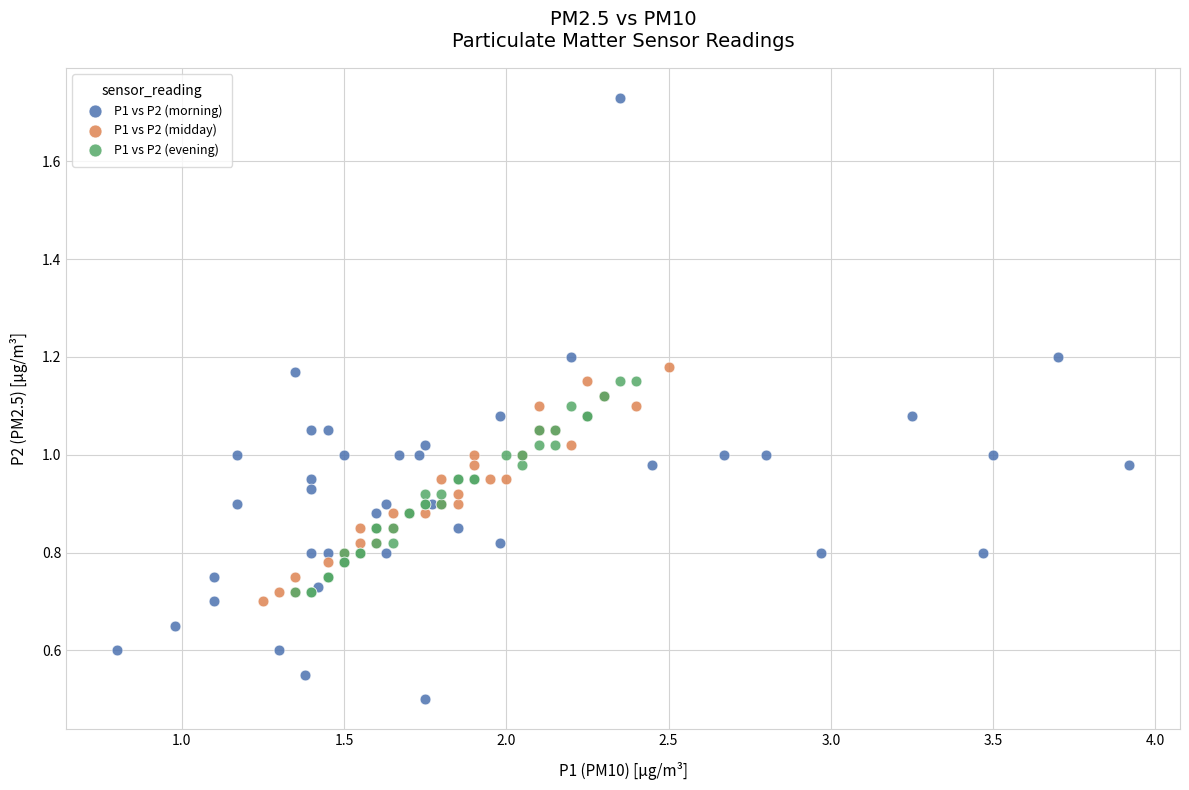

What are all the series names shown in the legend?

P1 vs P2 (morning), P1 vs P2 (midday), P1 vs P2 (evening)